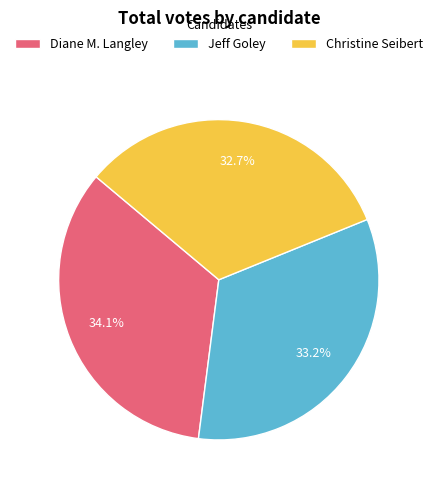

What is the ratio of the value at Jeff Goley to the value at Diane M. Langley?

1.0